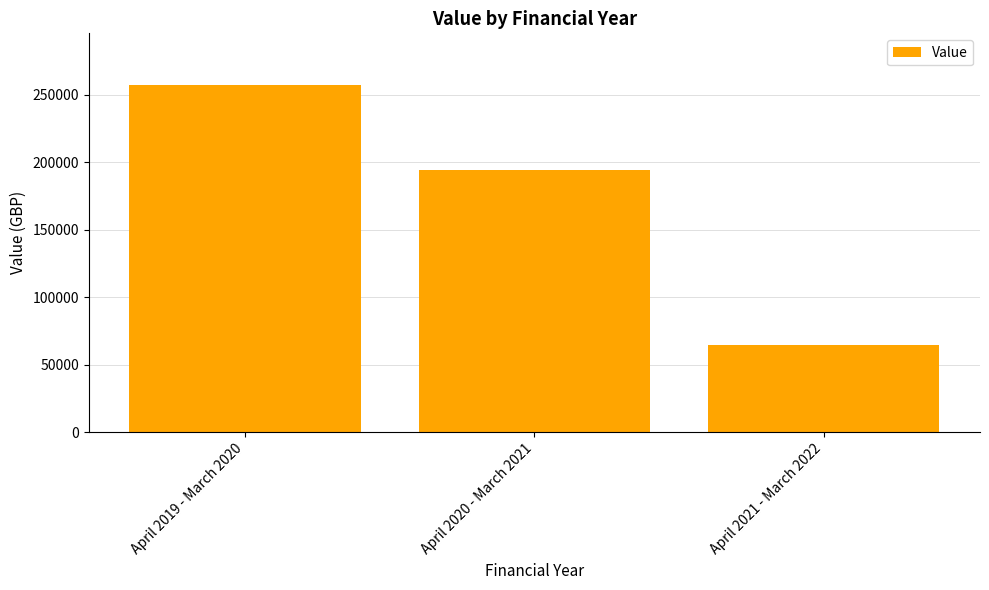

What is the label of the 3rd bar from the left?

April 2021 - March 2022